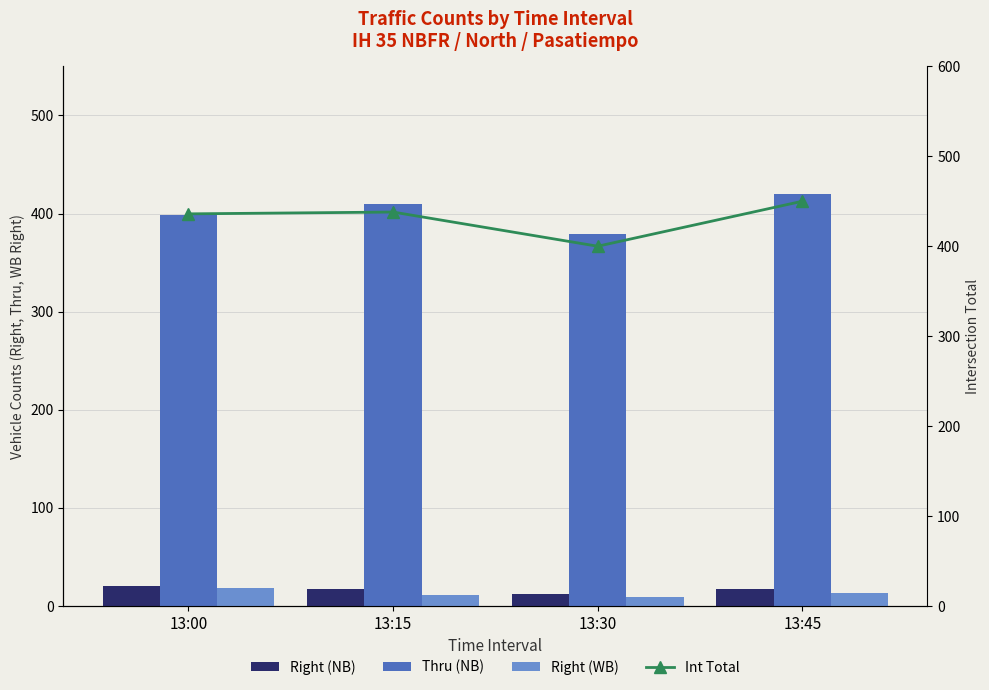

Where is Int Total nearest to the value 425?

13:00